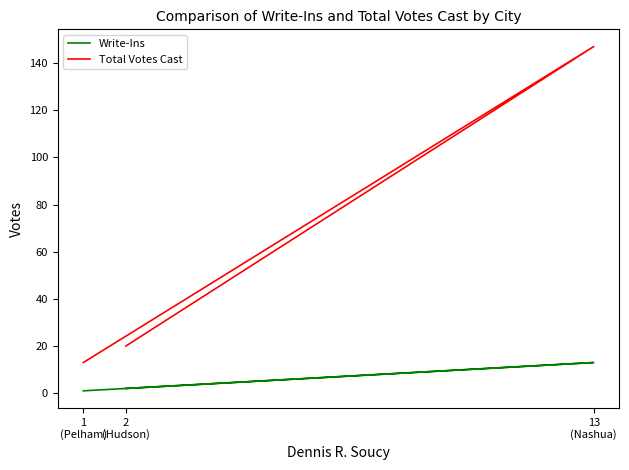

Is the value of Total Votes Cast at 13
(Nashua) greater than the value of Write-Ins at 13
(Nashua)?

Yes